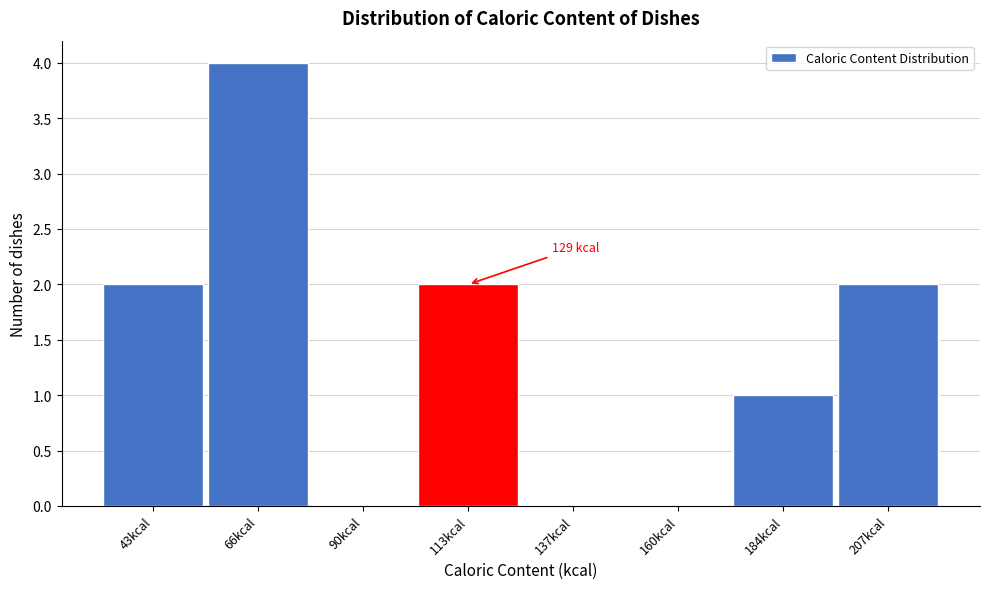

Reading right to left, transcribe all the data shown in this chart.

207kcal=2	184kcal=1	160kcal=0	137kcal=0	113kcal=2	90kcal=0	66kcal=4	43kcal=2